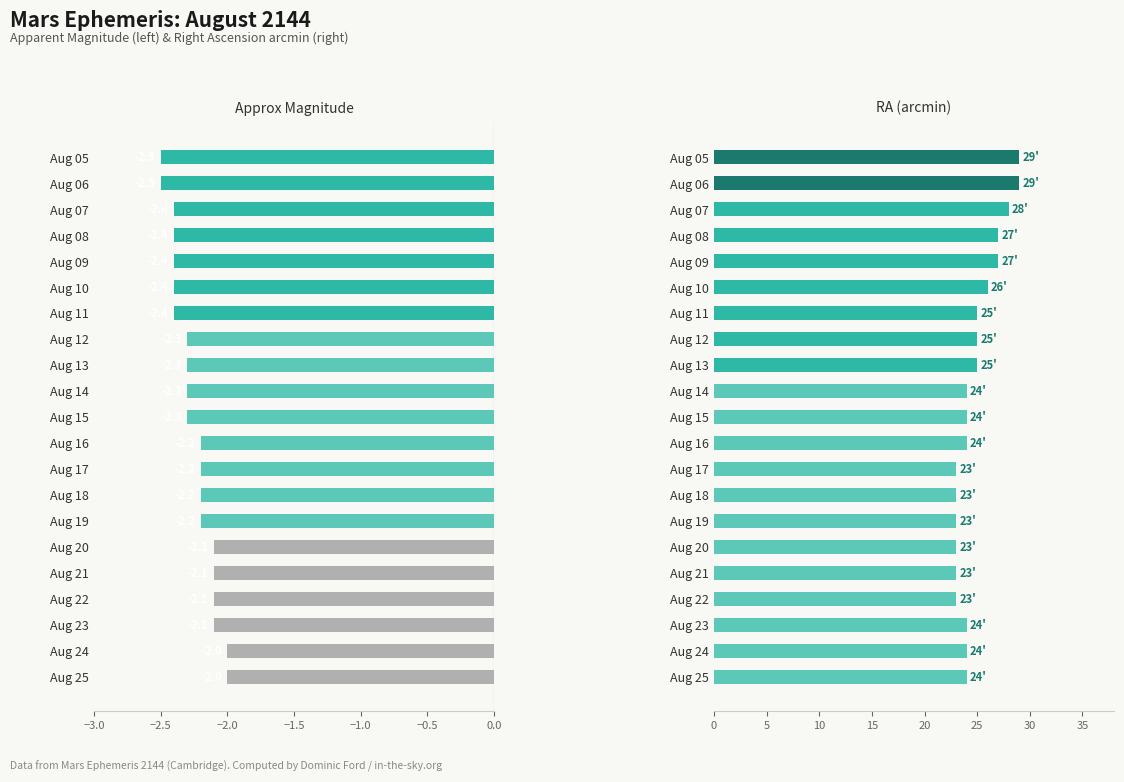

Does the chart contain any negative values?

Yes